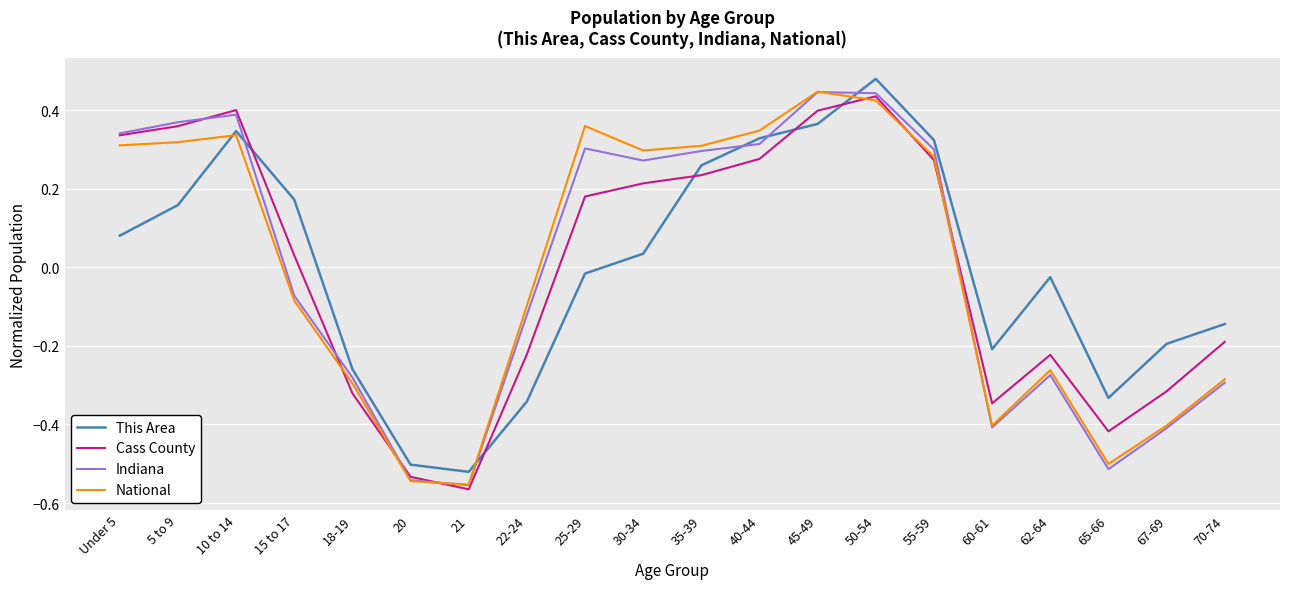

Is it true that National equals -0.6 at 67-69?

False